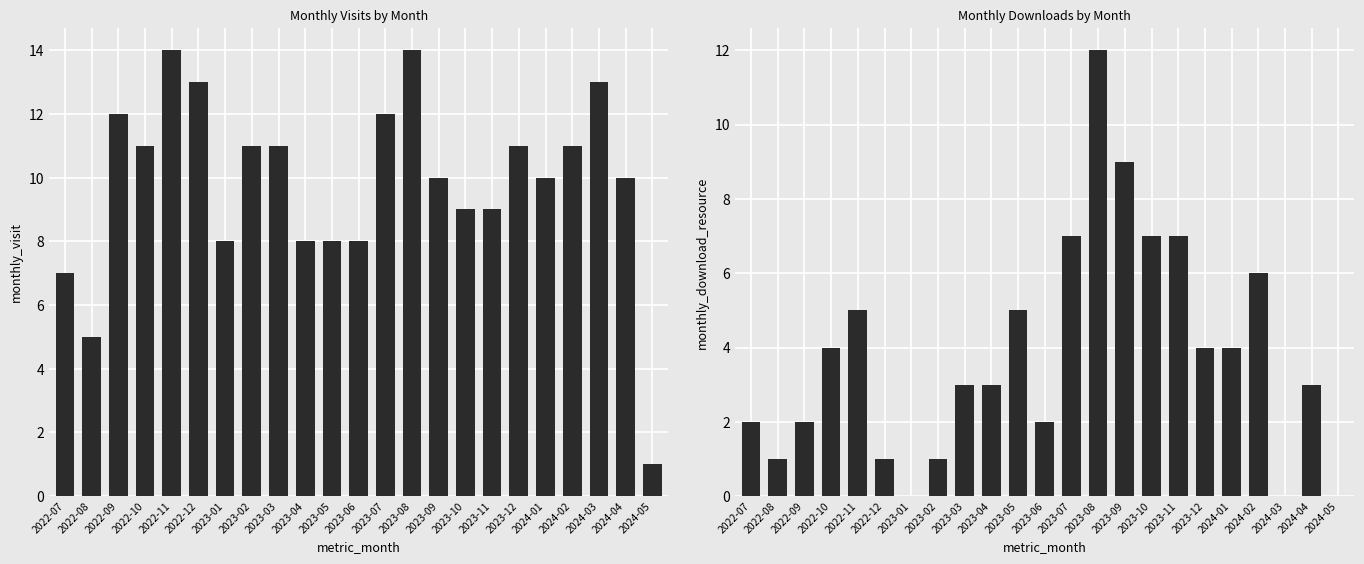

Where does the monthly_visit series first go above 10?

2022-09